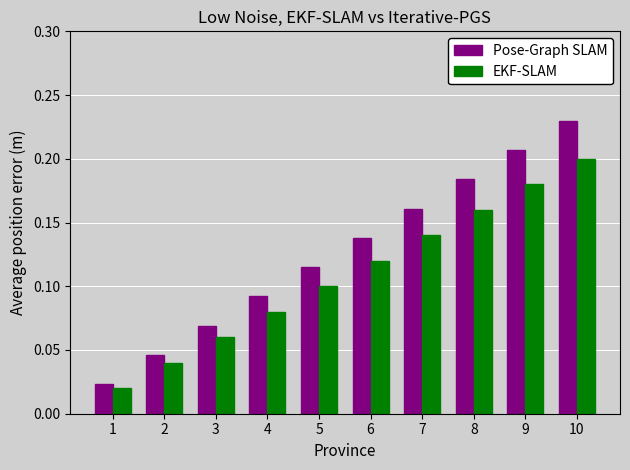

At which category does the chart reach its minimum across all series?

1